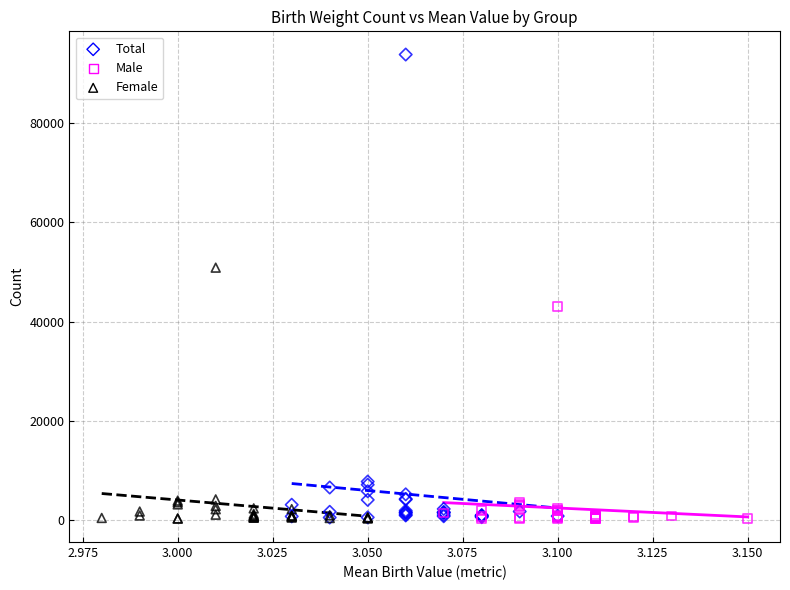

Which series has the largest Y range (max minus min)?

Total